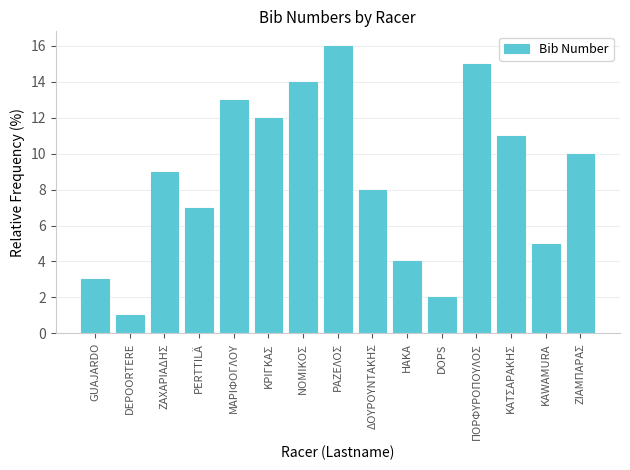

The value at ΚΑΤΣΑΡΑΚΗΣ is 6. True or false?

False